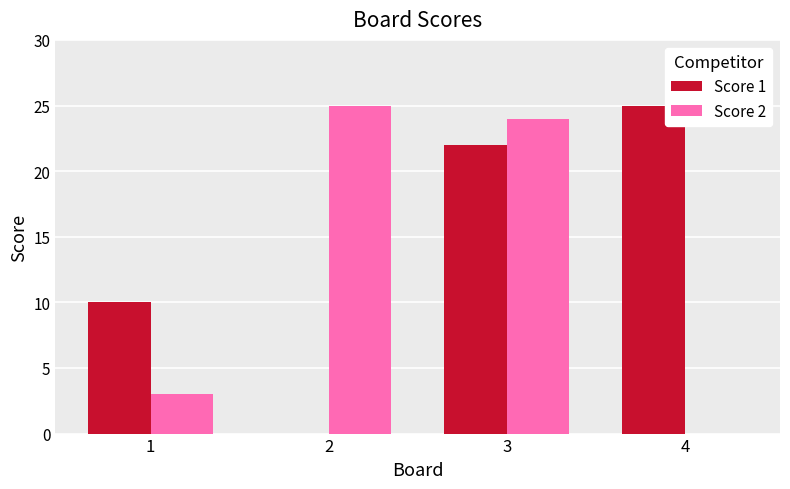

What is the highest value of the Score 2 series?

25